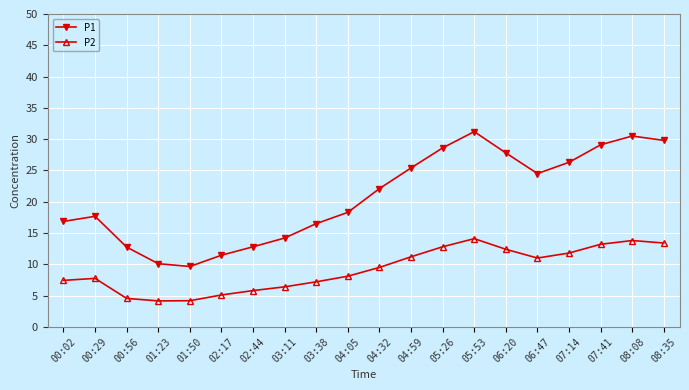

How many data points in P2 are above 9?

10